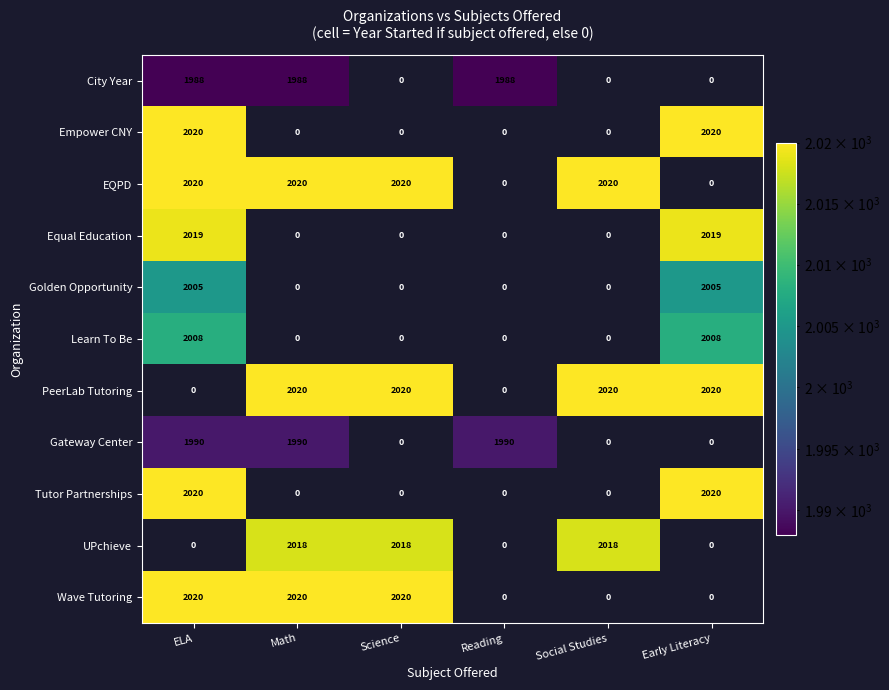

What is the difference between the highest and lowest values at ELA?

2020